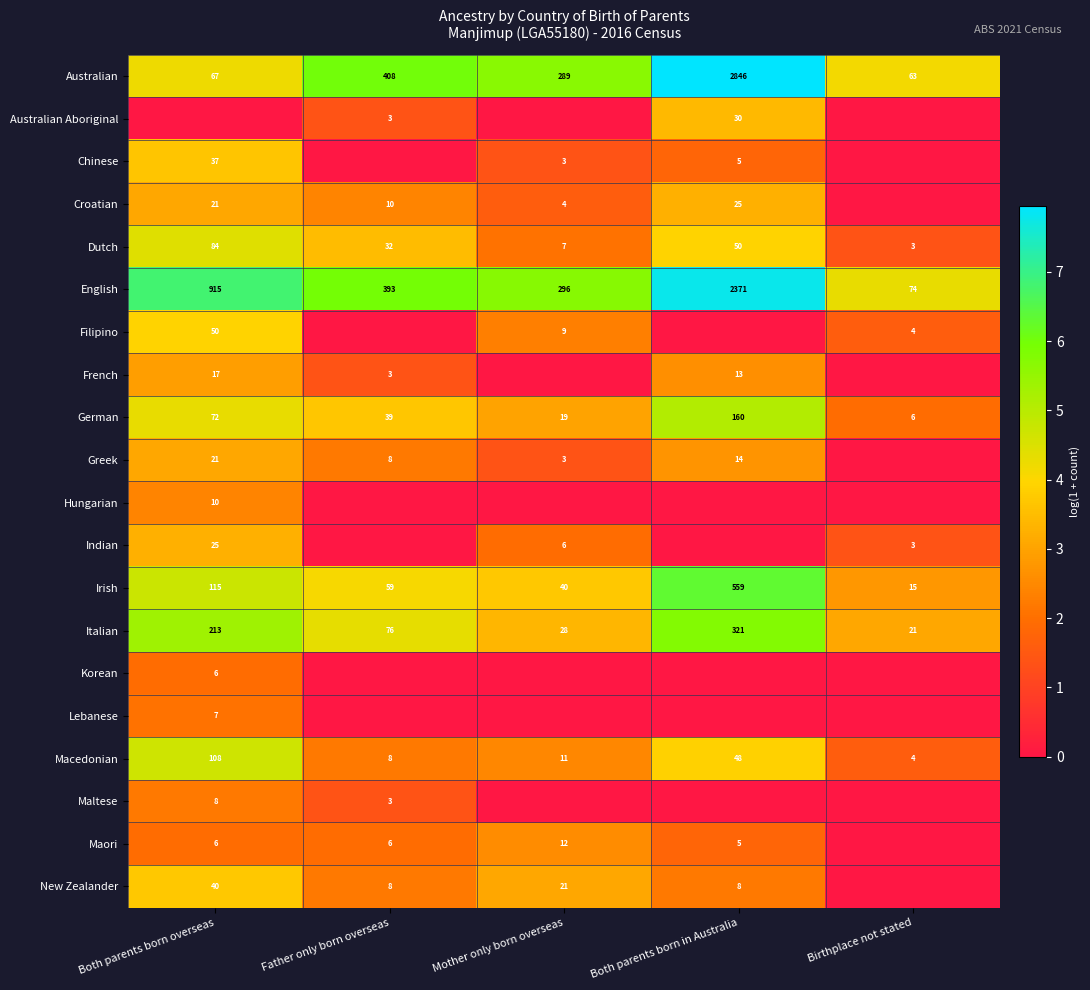

Is the value of French at Both parents born overseas greater than the value of Chinese at Both parents born in Australia?

Yes